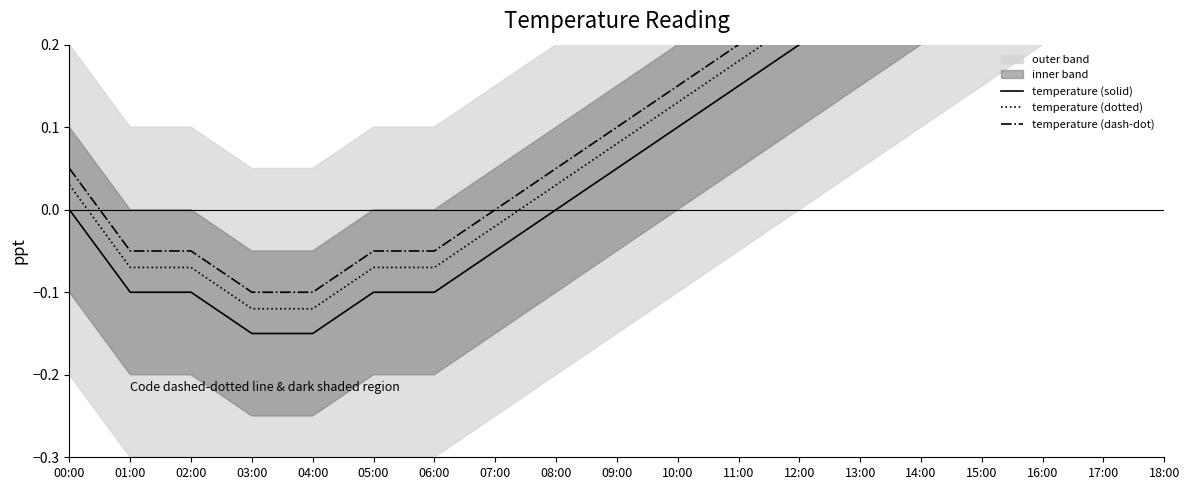

Is it true that temperature (dash-dot) equals -0.0 at 06:00?

False